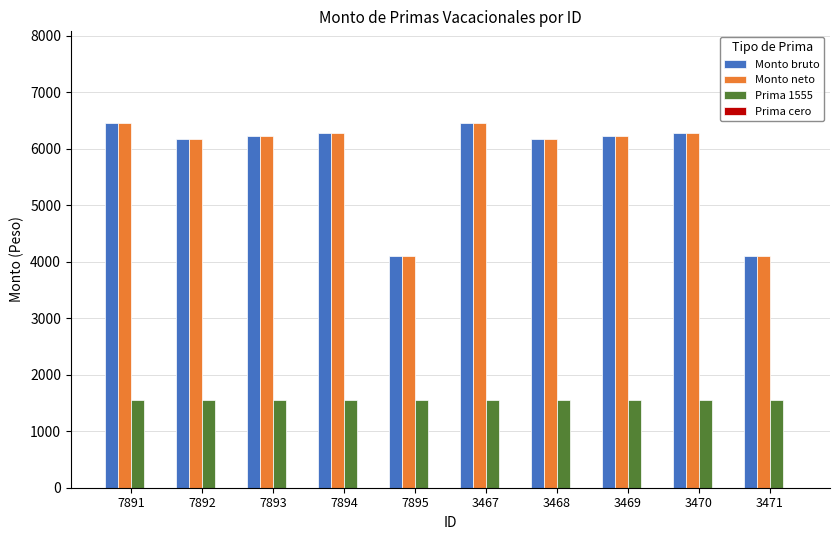

What is the label of the 4th bar from the left?

7894